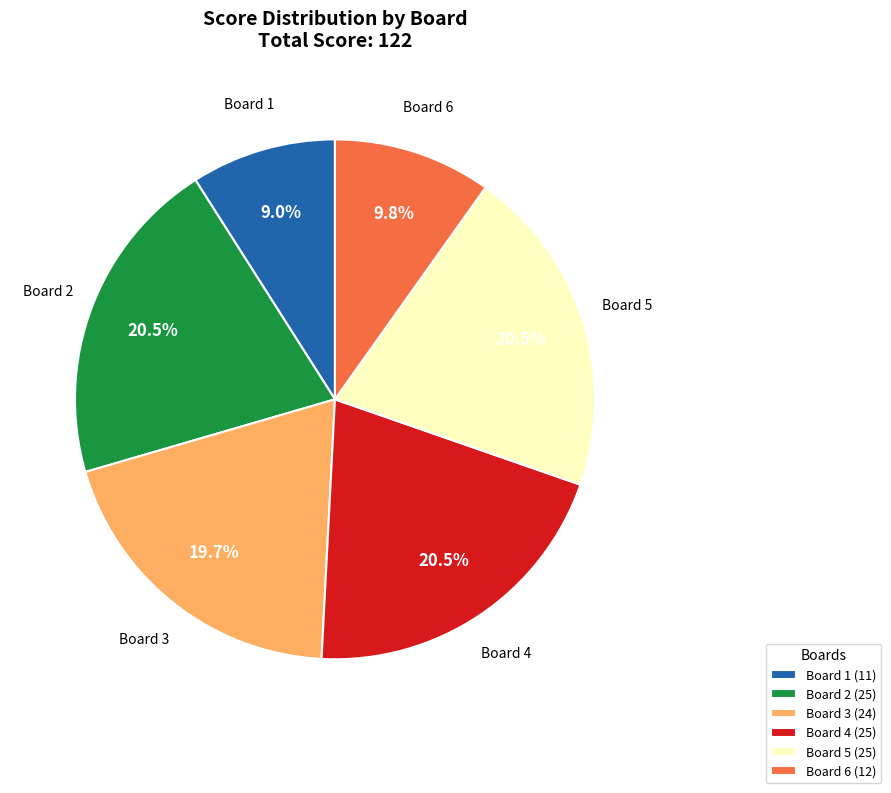

To the nearest percent, what is the average slice percentage?

17%